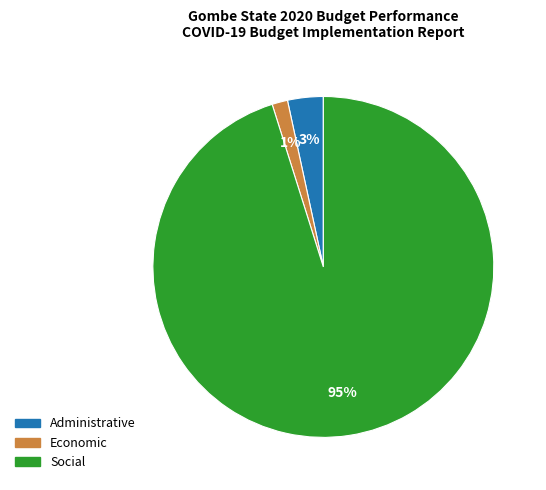

Is it true that Social is 95% of the pie?

True